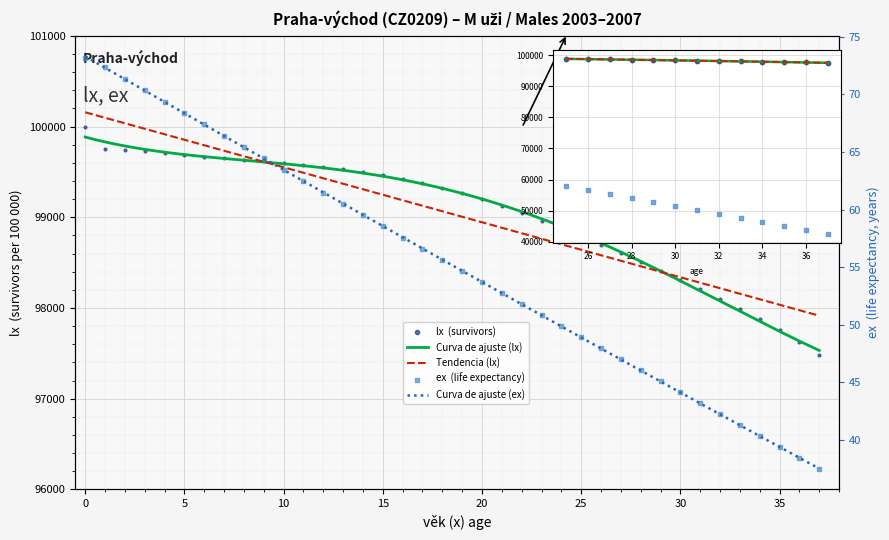

Which series reaches the maximum Y coordinate?

lx